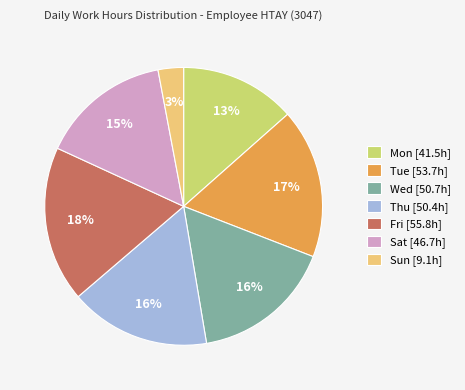

Do Thu [50.4h] and Sat [46.7h] together represent more than half of the pie?

No